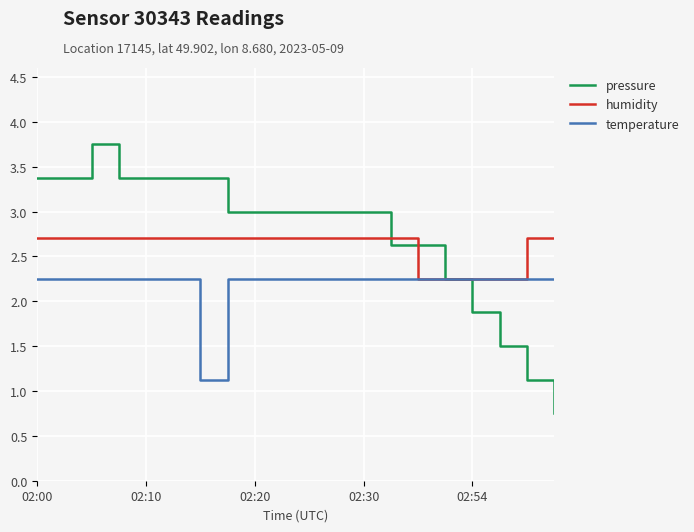

What are all the series names shown in the legend?

pressure, humidity, temperature